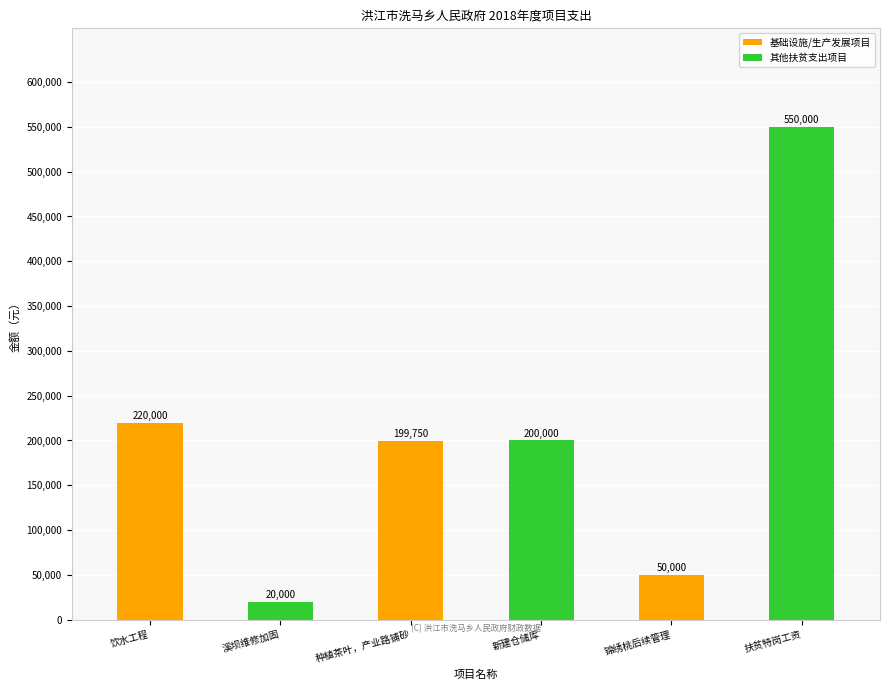

Between 溪坝维修加固 and 种植茶叶，产业路铺砂, which is larger?

种植茶叶，产业路铺砂